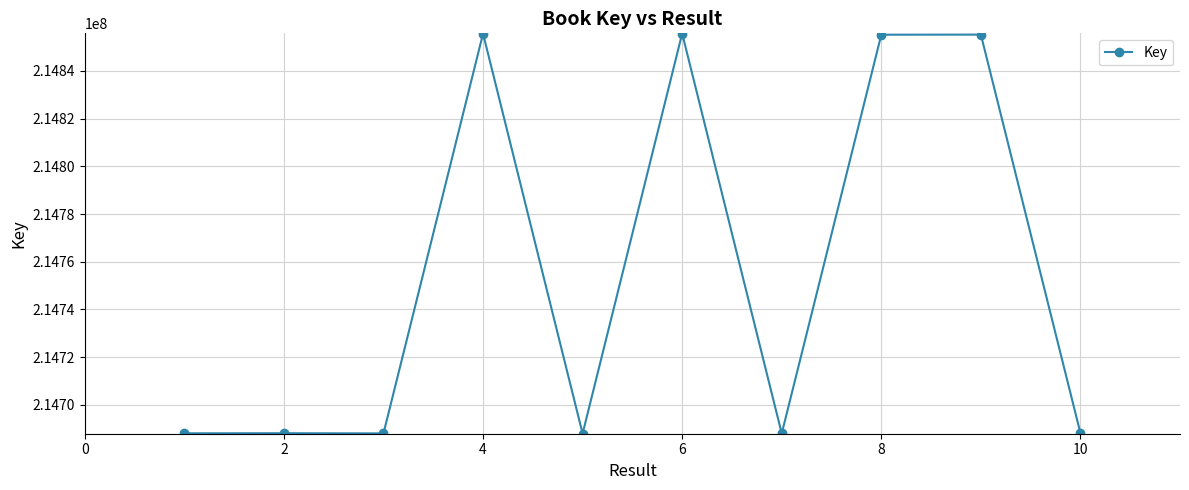

True or false: the data has more than 0 interior local peaks.

True